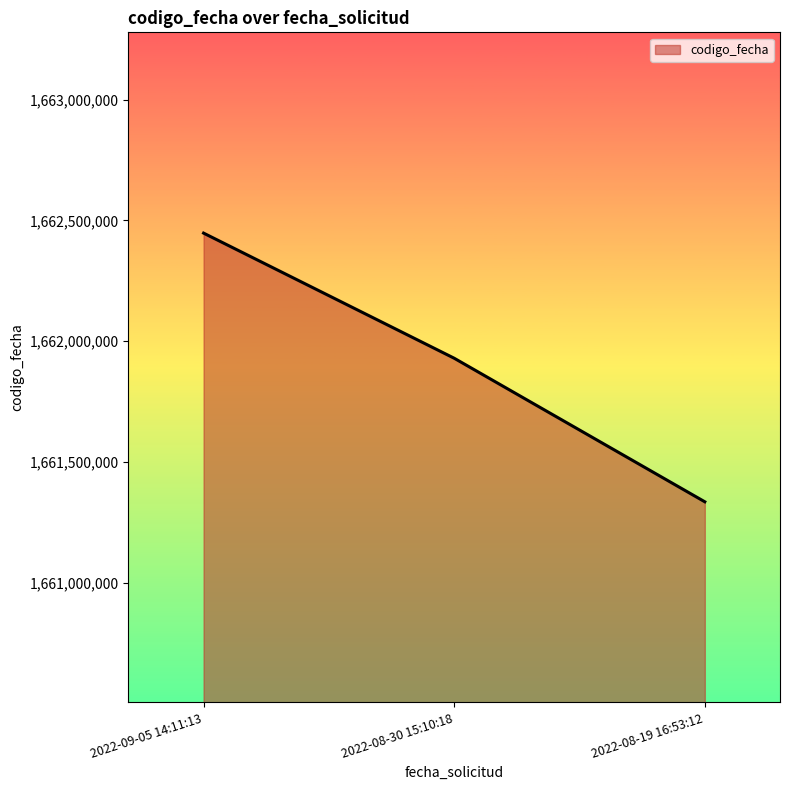

Rank the categories by value from highest to lowest.

2022-09-05 14:11:13, 2022-08-30 15:10:18, 2022-08-19 16:53:12